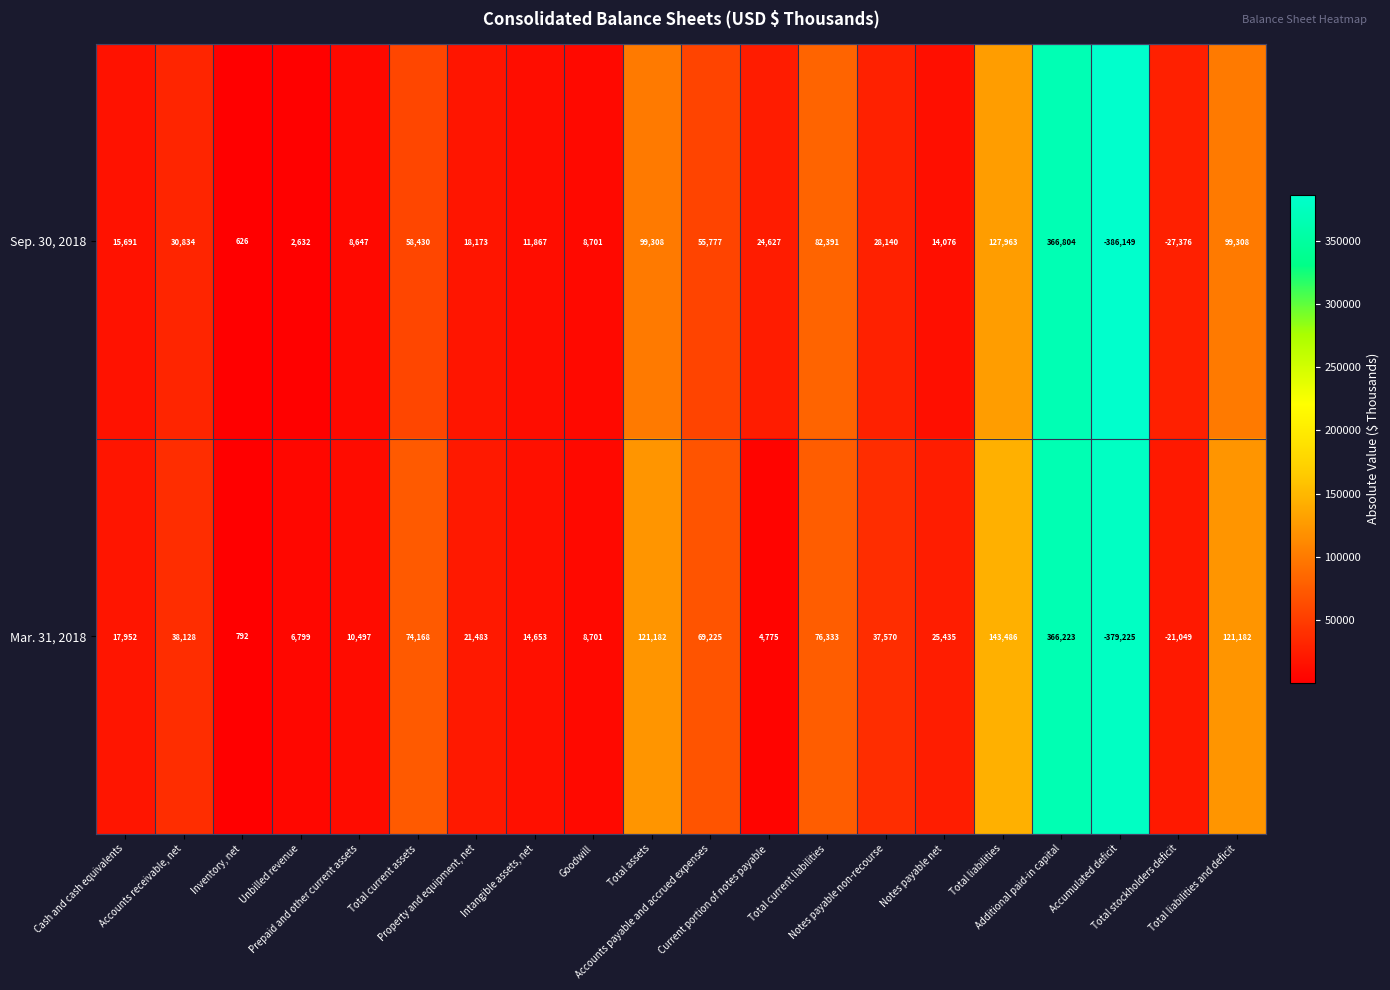

What is the difference between the highest and lowest values at Property and equipment, net?

3310